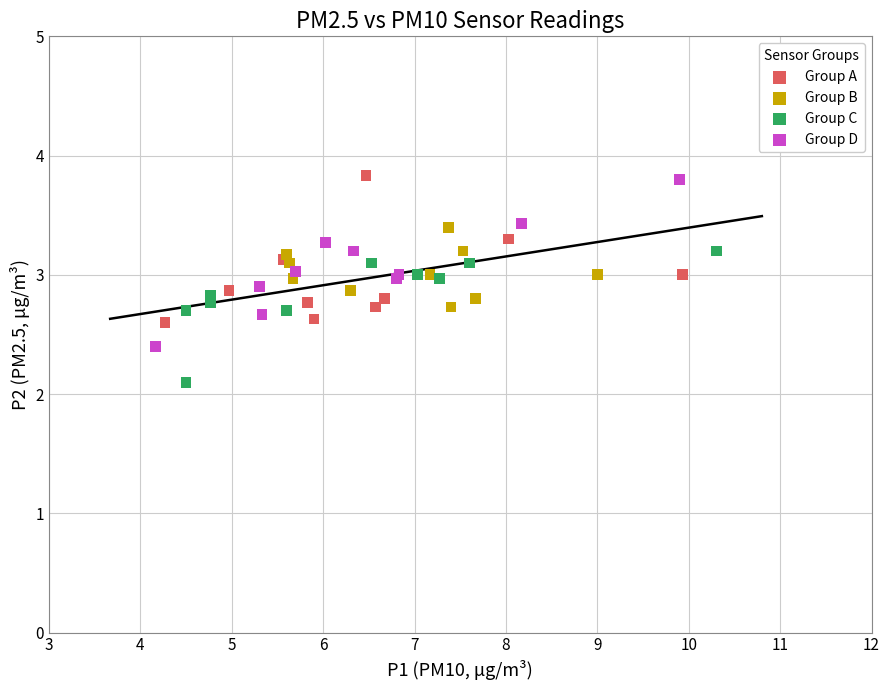

Which series reaches the minimum Y coordinate?

Group C